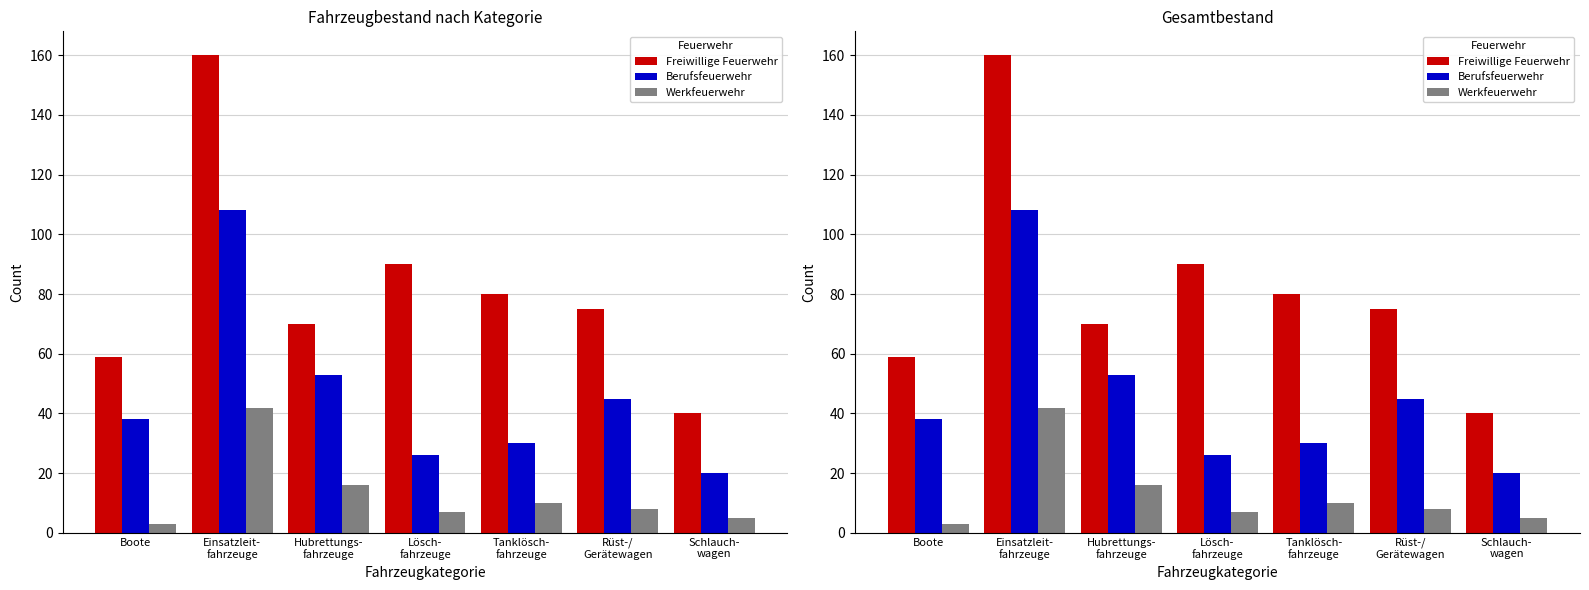

What is the difference between the maximum and minimum values in the Berufsfeuerwehr series?

88